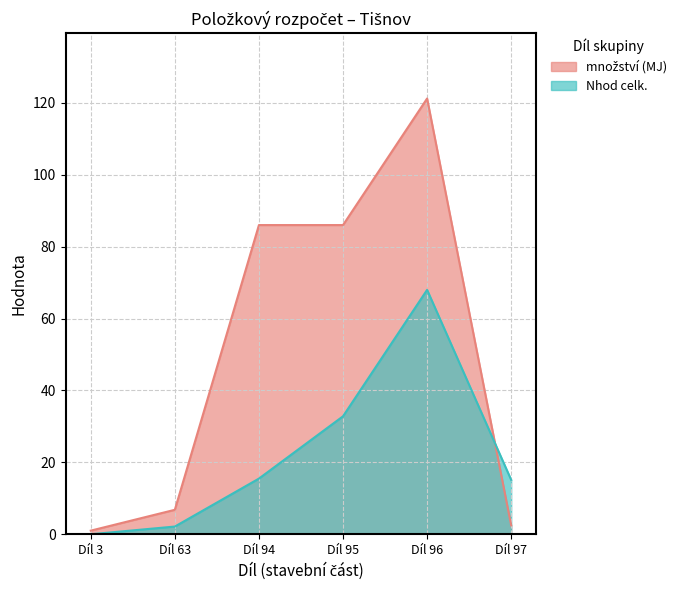

Reading right to left, extract all data points from this chart.

množství (MJ): Díl 97=2.5	Díl 96=121.2	Díl 95=86.0	Díl 94=86.0	Díl 63=6.8	Díl 3=1.0
Nhod celk.: Díl 97=15.1	Díl 96=68.0	Díl 95=32.8	Díl 94=15.5	Díl 63=2.1	Díl 3=0.0